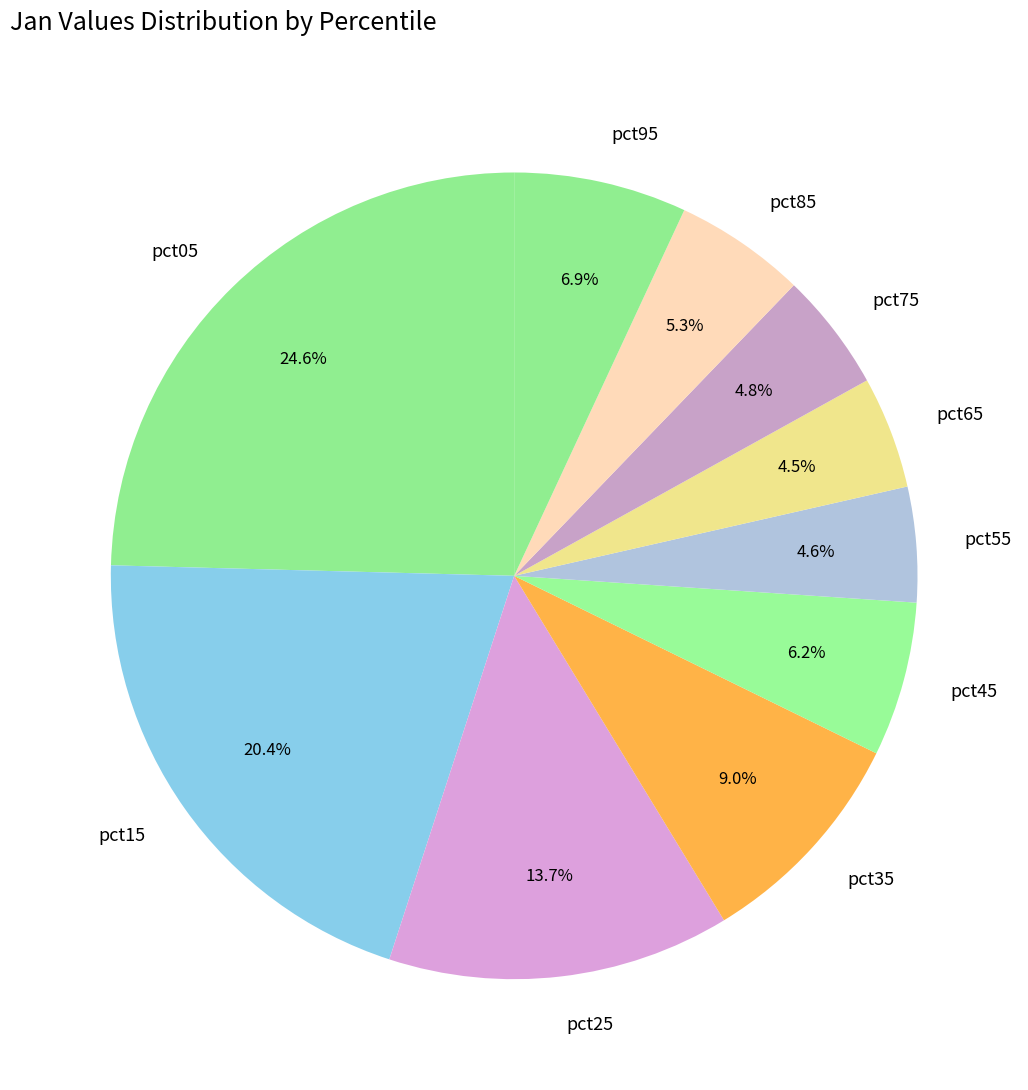

True or false: pct45 accounts for 6% of the total.

True